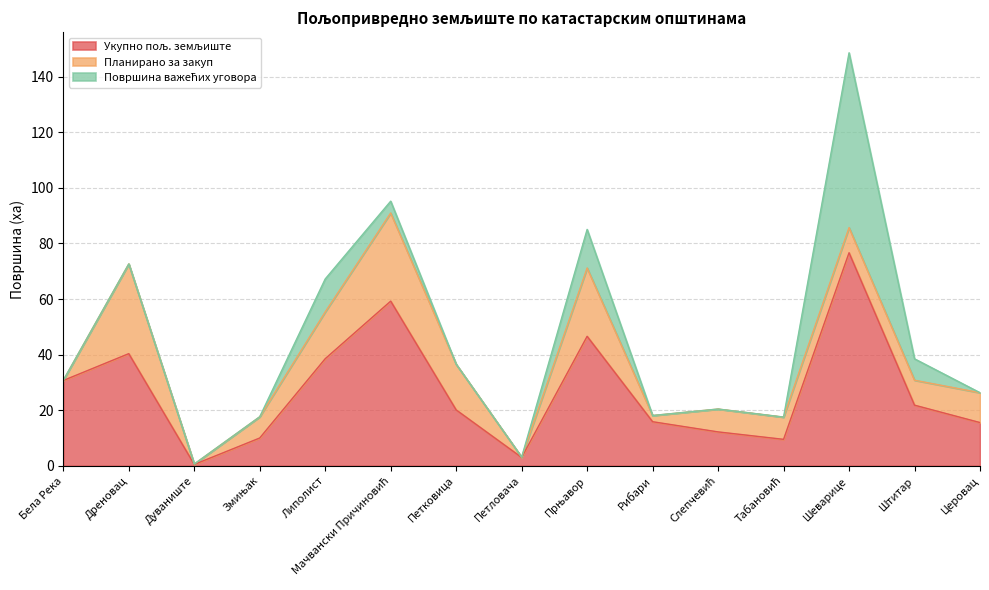

The value of Планирано за закуп at Змињак is 7.6. True or false?

True